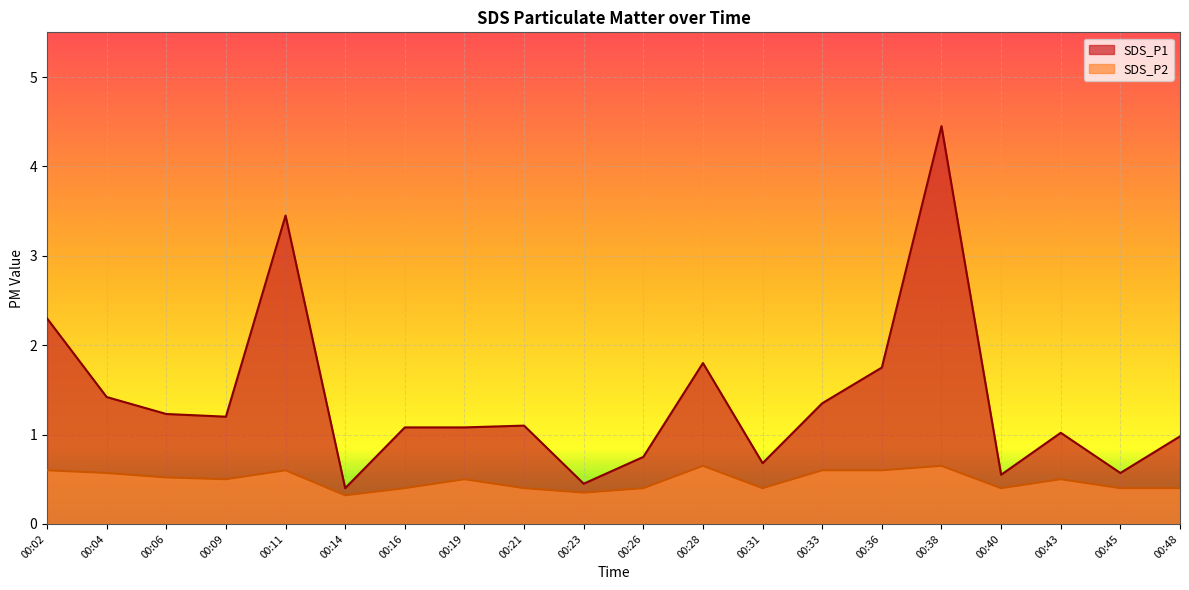

True or false: SDS_P2 and SDS_P1 intersect in this chart.

False